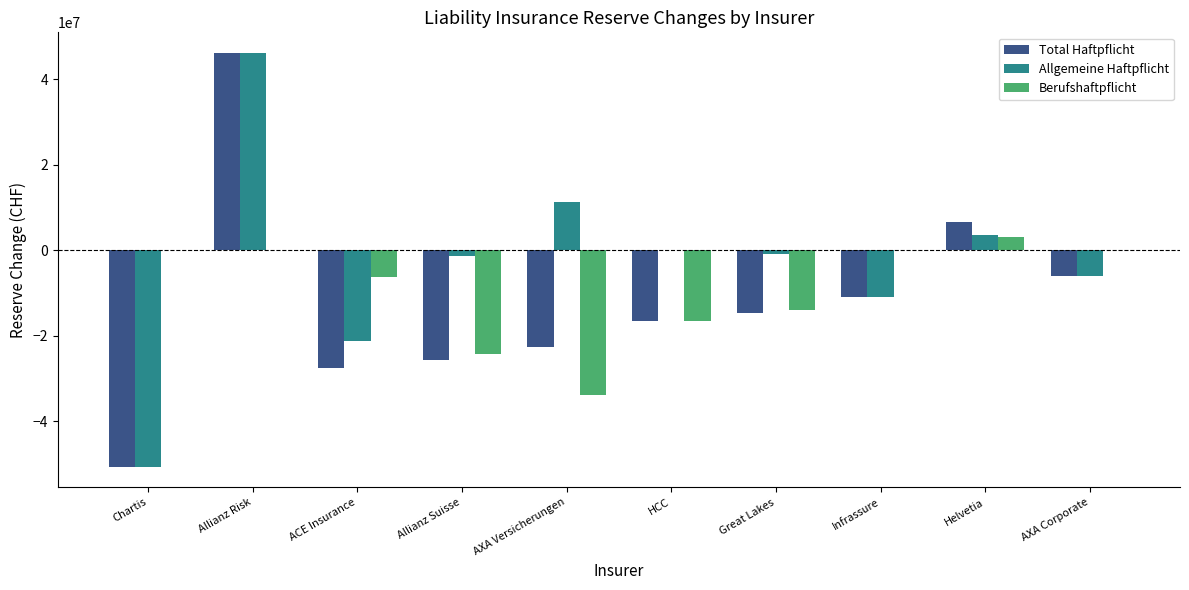

What is the sum of all Total Haftpflicht values?

-121668427